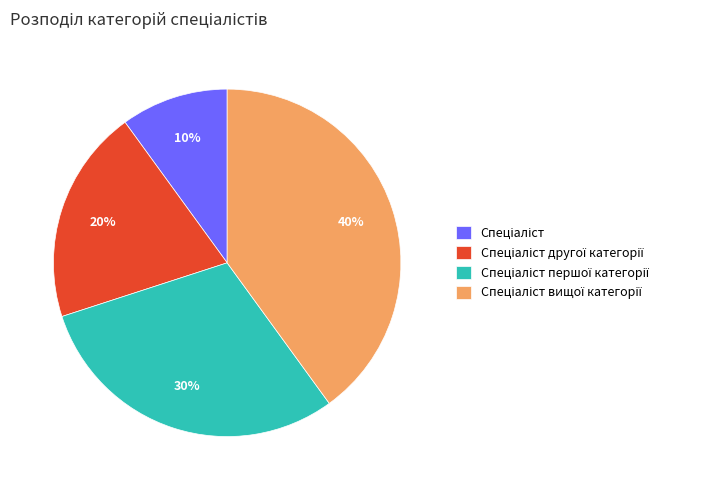

To the nearest percent, what is the difference between the largest and smallest slice percentages?

30%